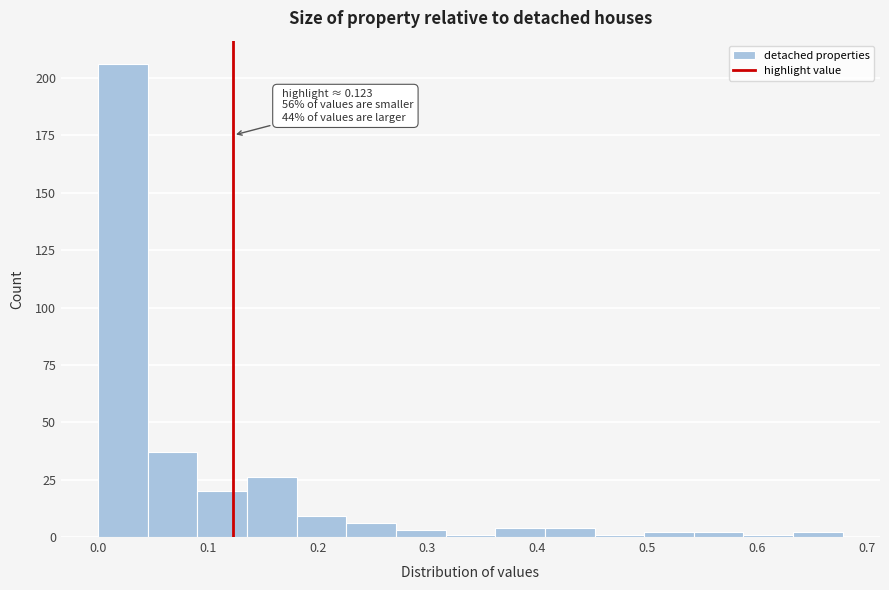

Which range on the x-axis has the tallest bar?

0.00 to 0.05